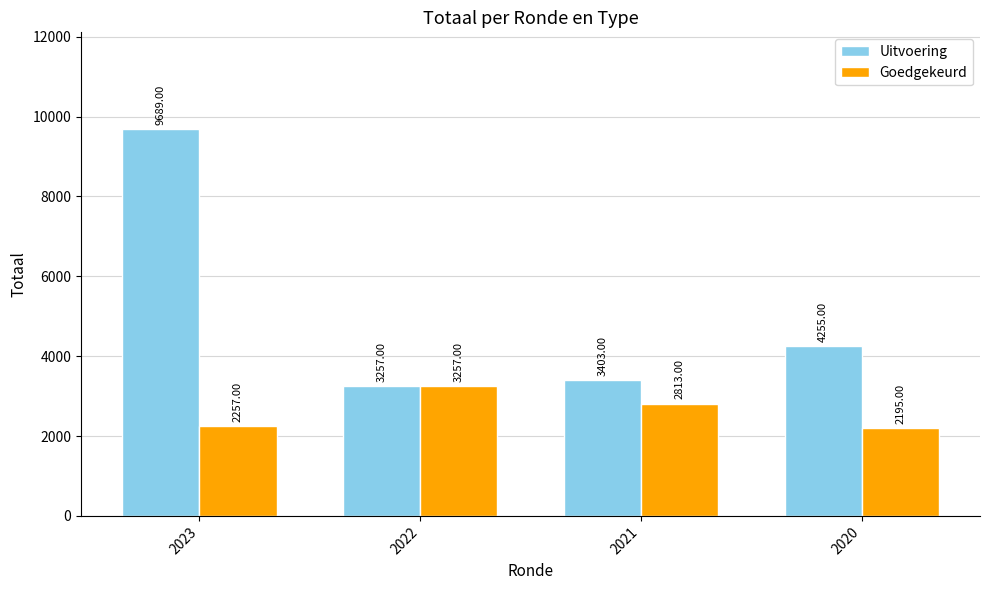

Which series changed the most between 2023 and 2021?

Uitvoering